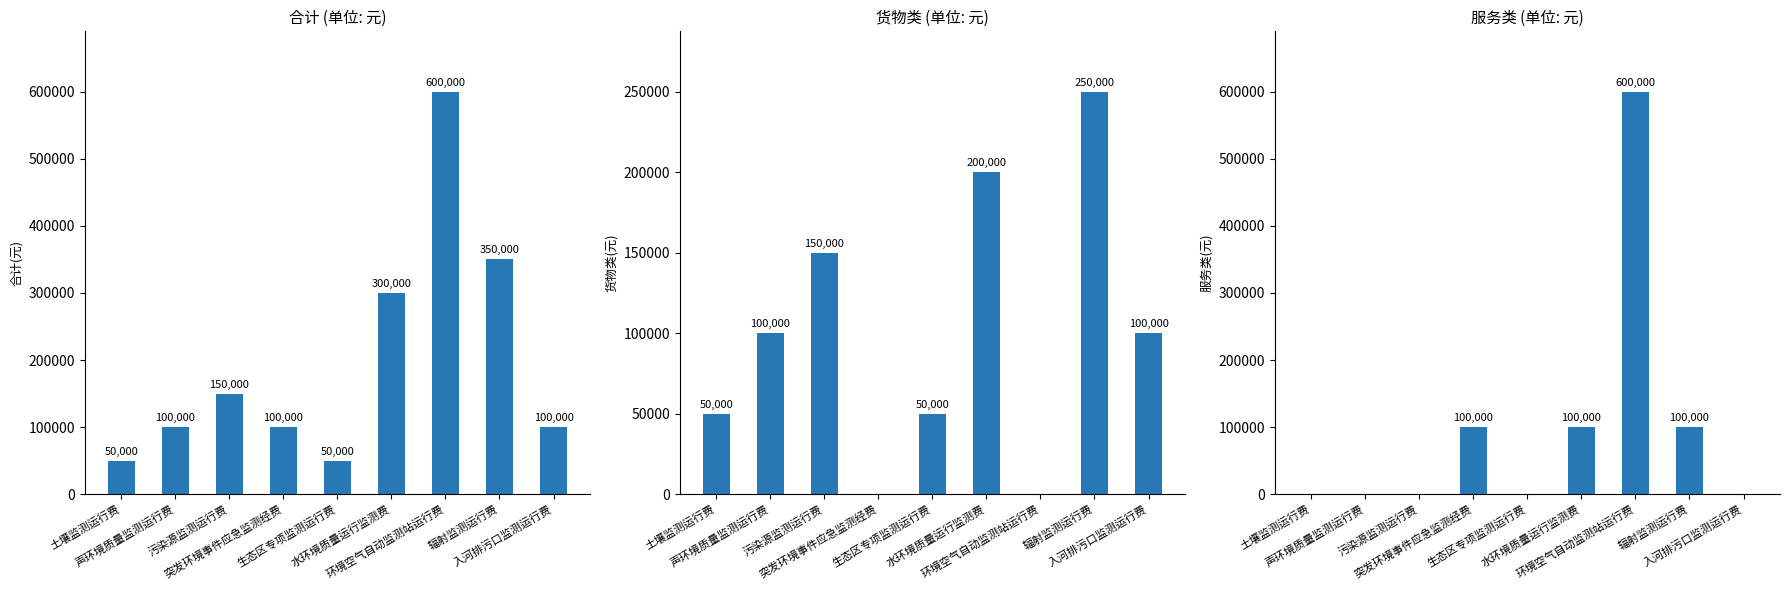

What is the average value of the 服务类(元) series?

100000